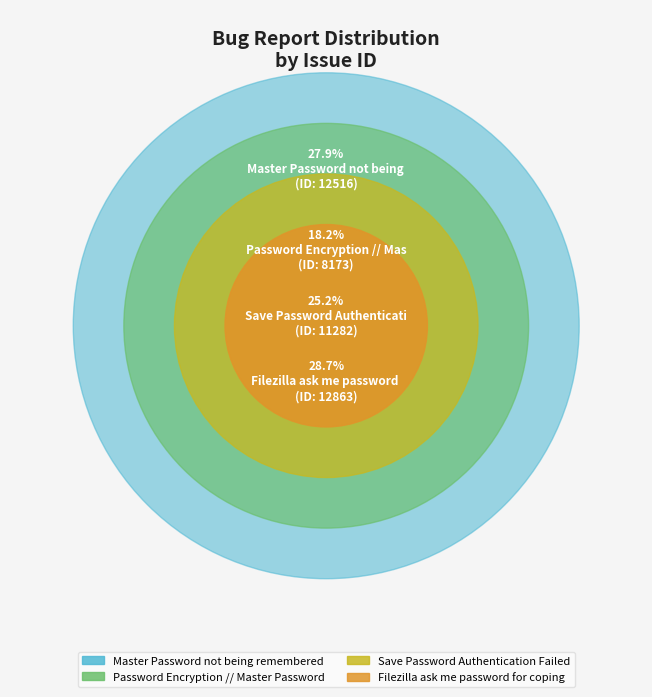

To the nearest percent, what percentage of the pie is Filezilla ask me password for coping?

29%